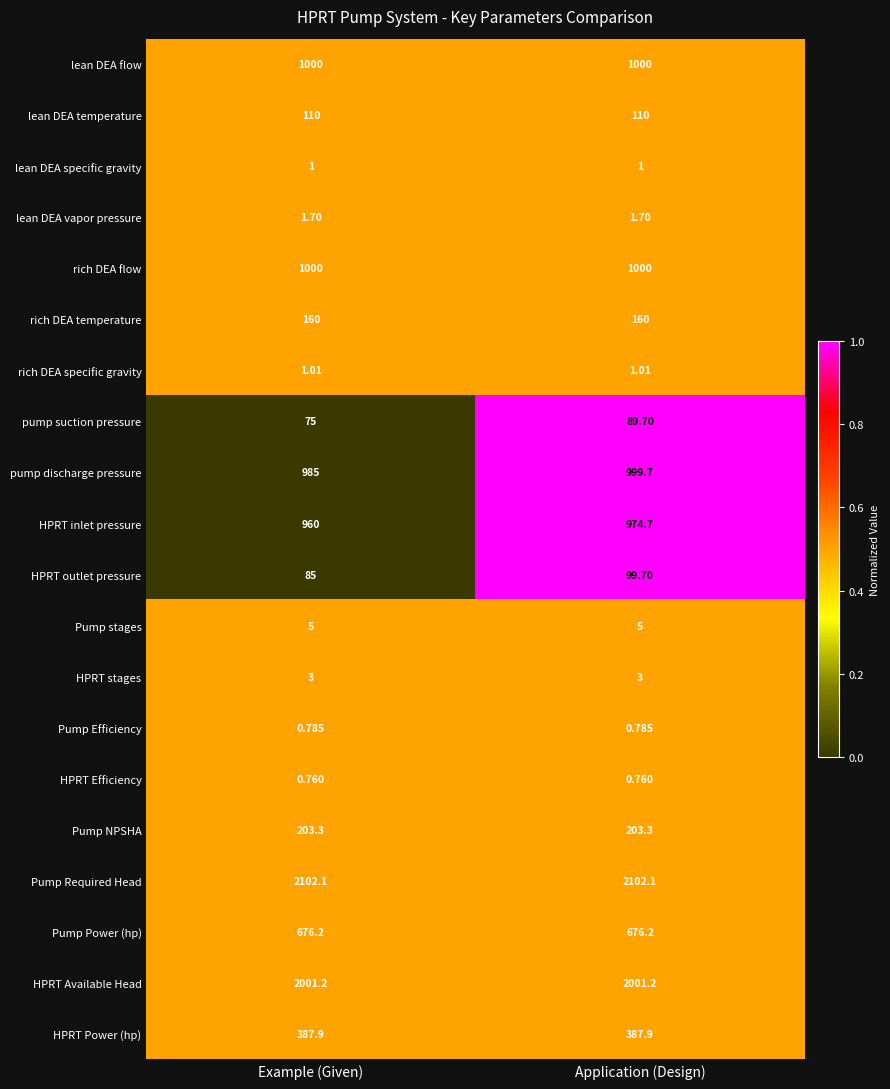

Rank the categories by HPRT inlet pressure value from highest to lowest.

Application (Design), Example (Given)